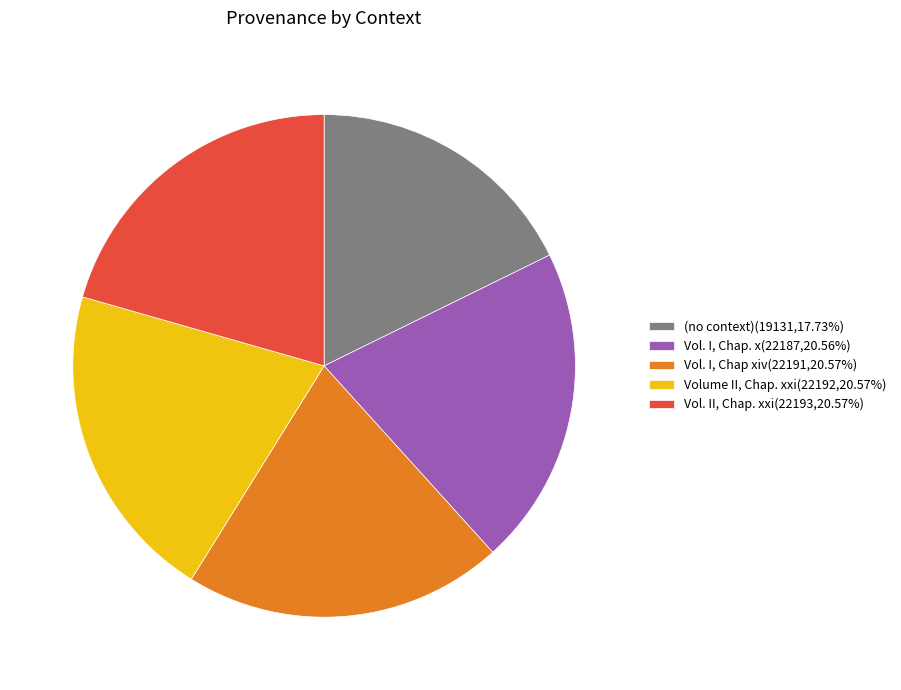

Is (no context) the majority of the pie?

No